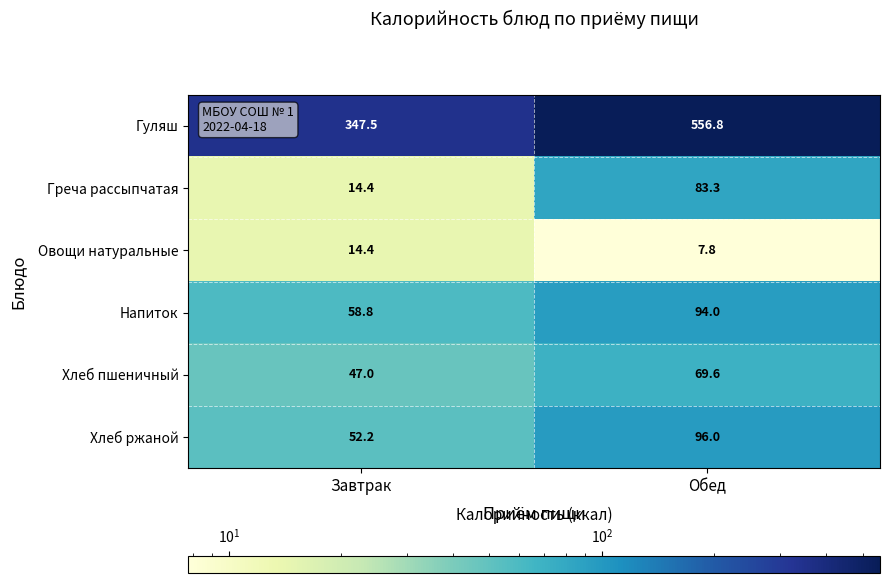

How many categories are shown in the chart?

2